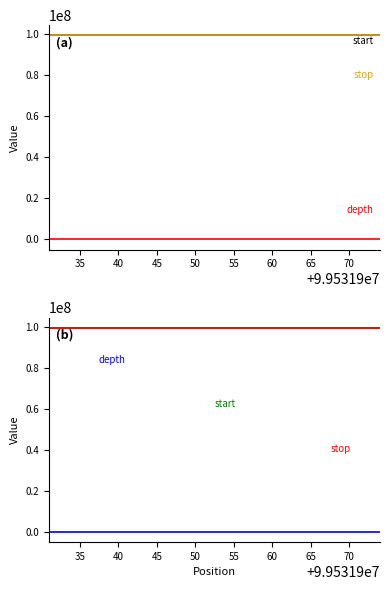

What is the value of the stop point at the 2nd from the left?

99531936